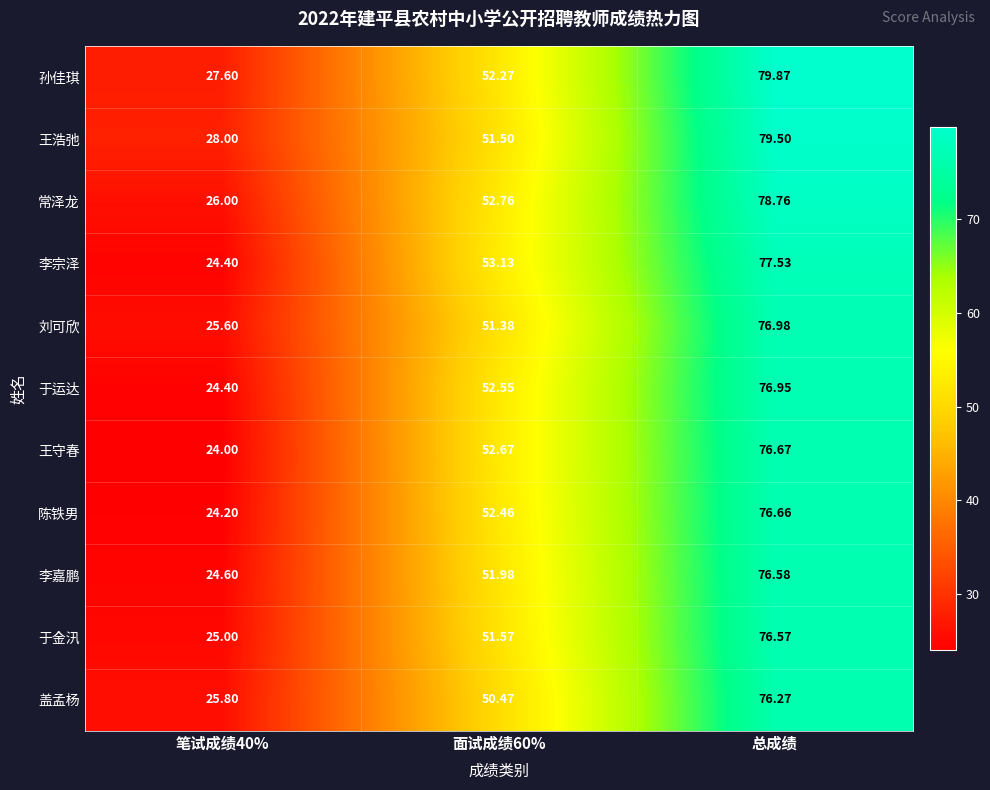

Which series has the largest total across all categories?

孙佳琪